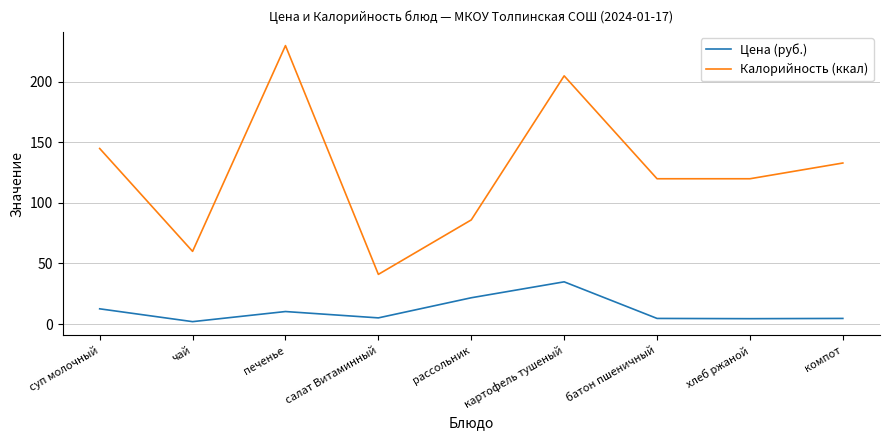

Is the value of Калорийность (ккал) at компот greater than the value of Цена (руб.) at картофель тушеный?

Yes